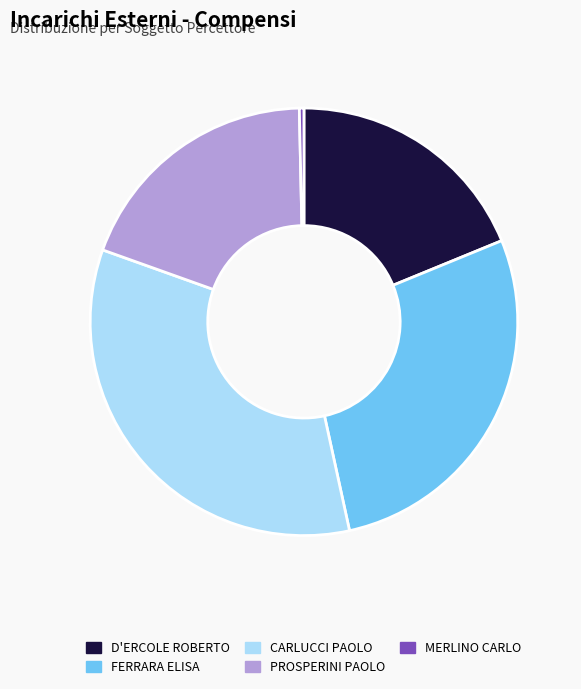

Which slice is the smallest?

MERLINO CARLO